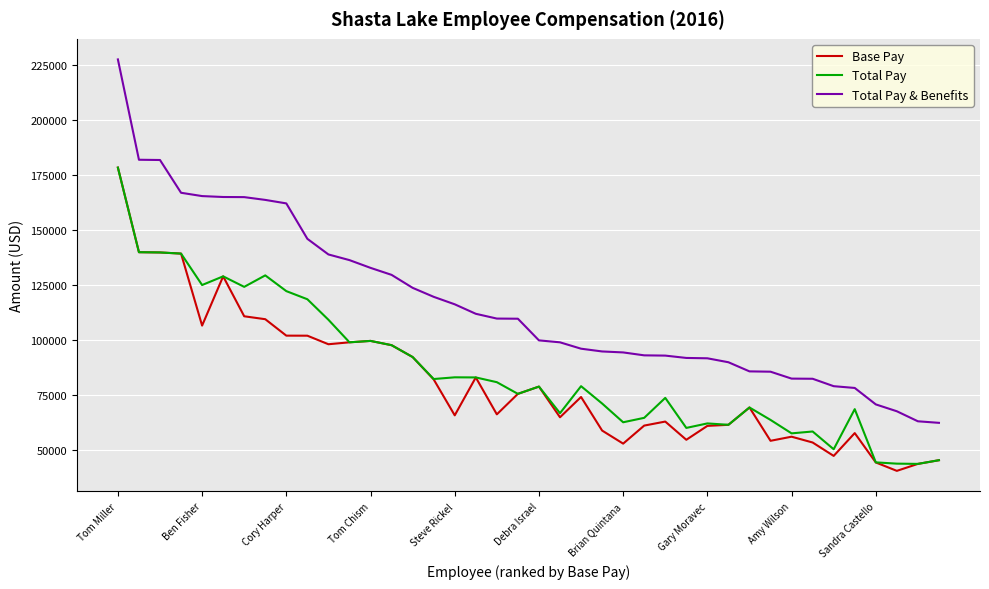

At how many categories does at least one series exceed 216019?

1